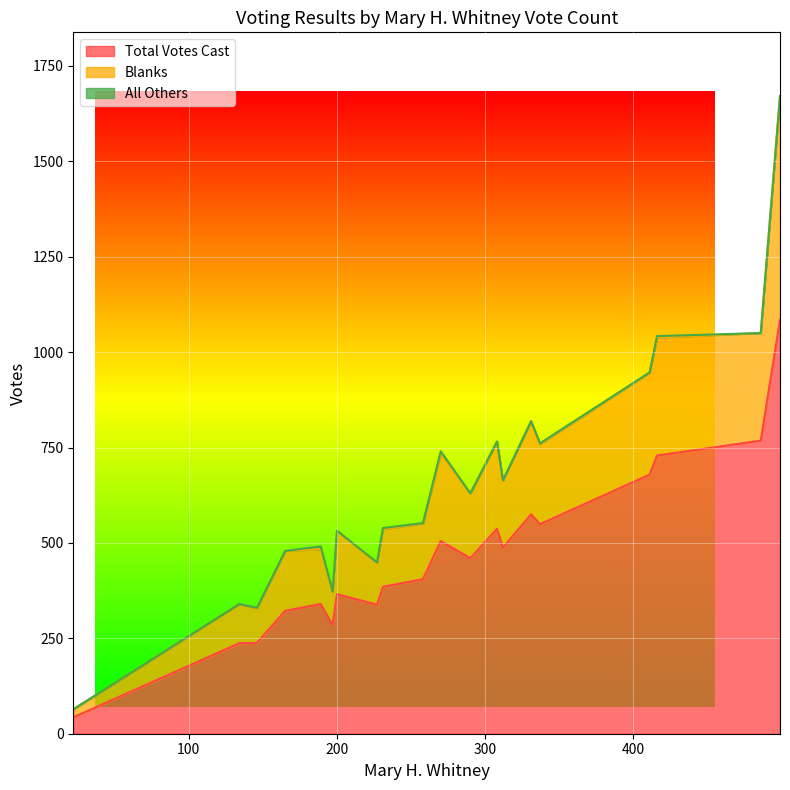

In Blanks, how many points are lower than both neighbors (excluding endpoints)?

6